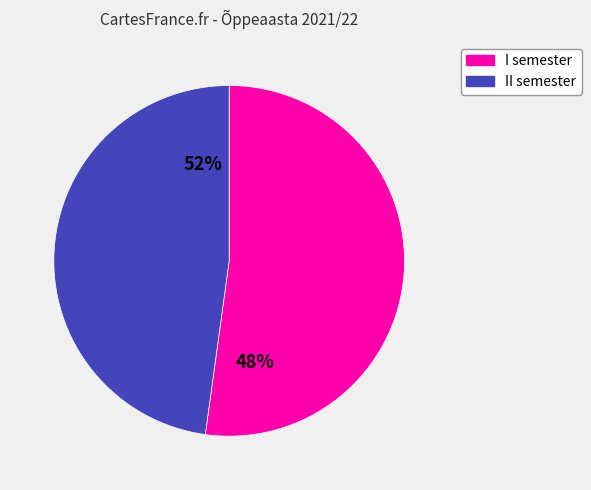

Is II semester the majority of the pie?

No